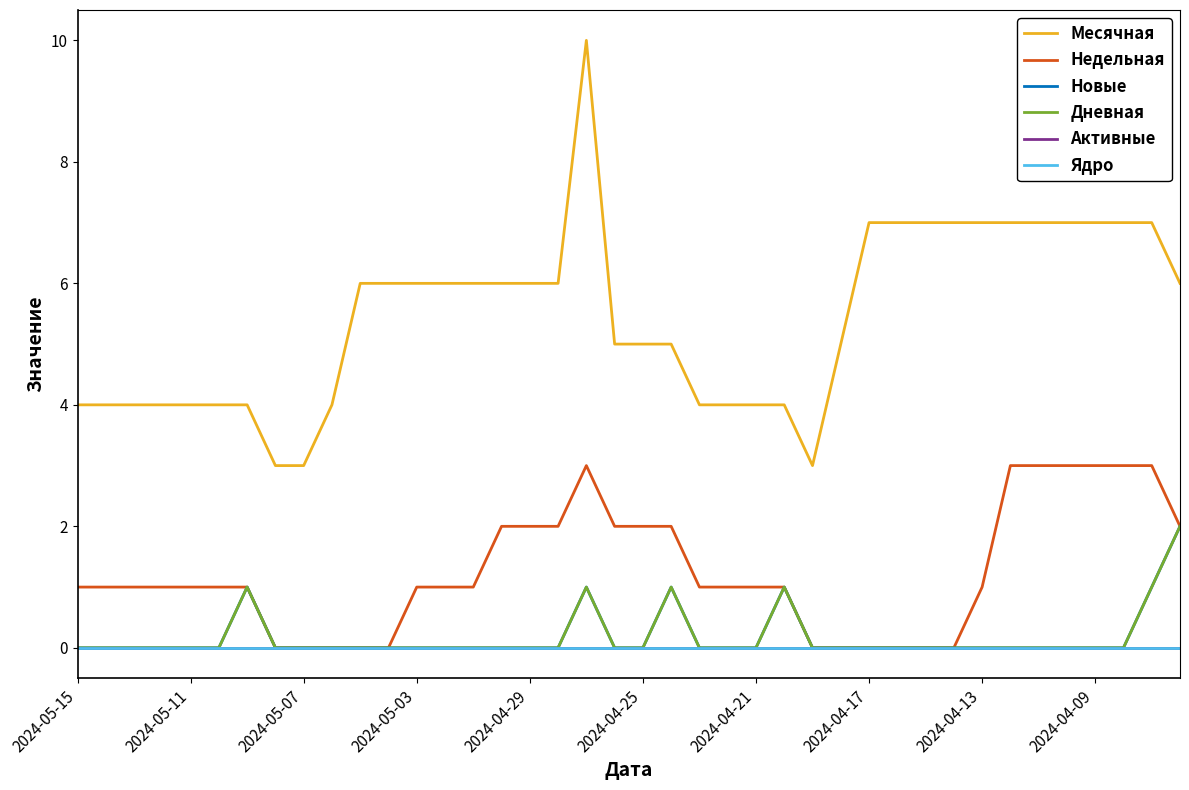

True or false: Новые and Активные intersect in this chart.

False